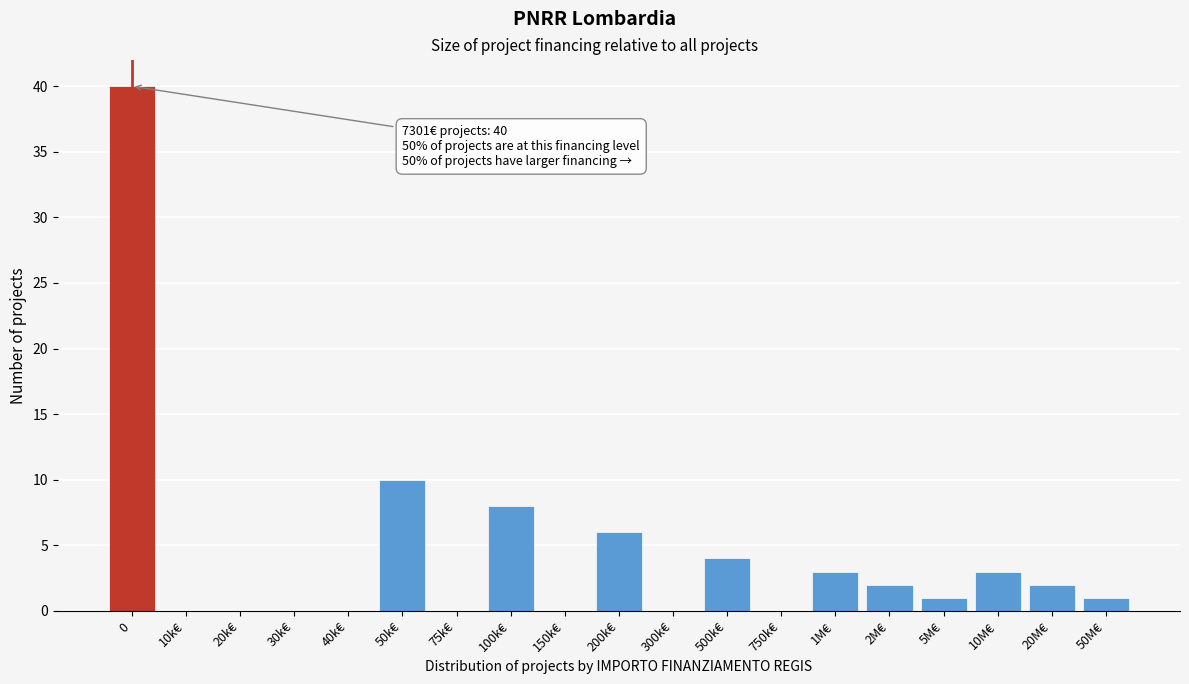

Reading left to right, what are all the values shown in this chart?

0=40	10k€=0	20k€=0	30k€=0	40k€=0	50k€=10	75k€=0	100k€=8	150k€=0	200k€=6	300k€=0	500k€=4	750k€=0	1M€=3	2M€=2	5M€=1	10M€=3	20M€=2	50M€=1